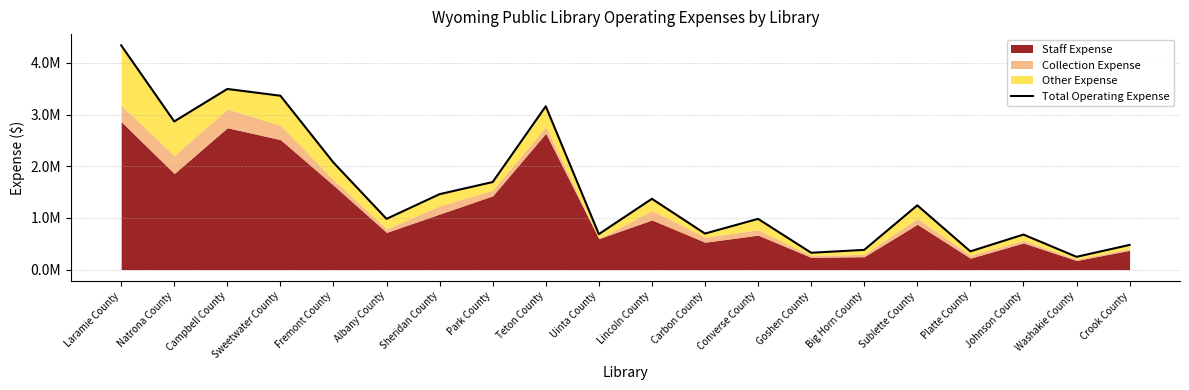

At which label does the data first exceed 1242920?

Laramie County